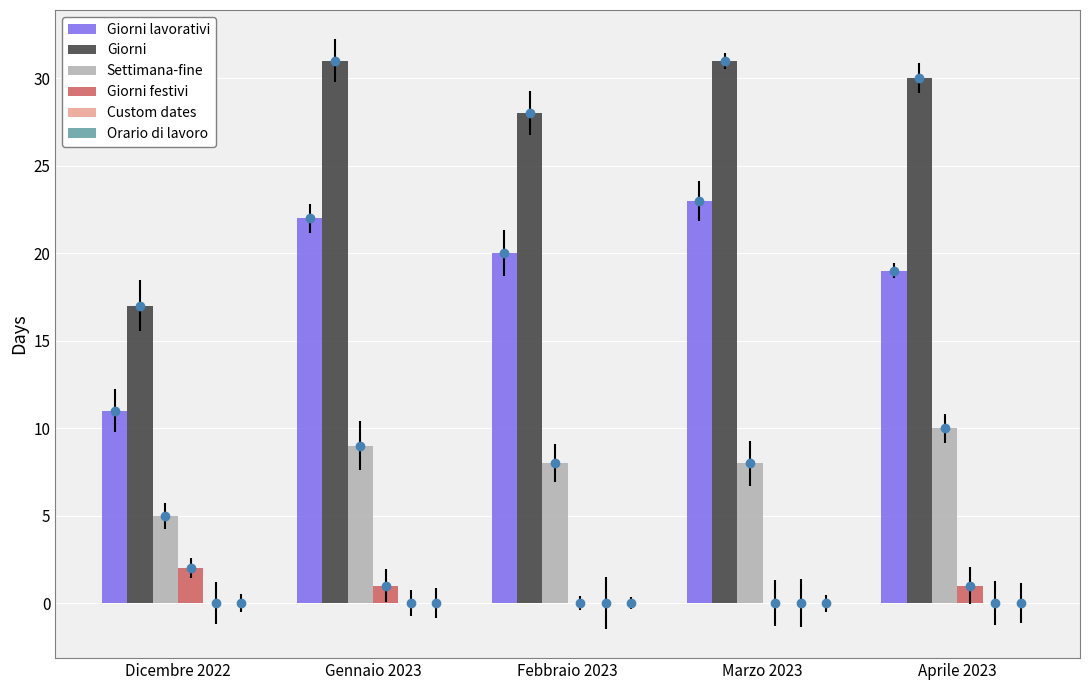

How many series are shown in this chart?

6